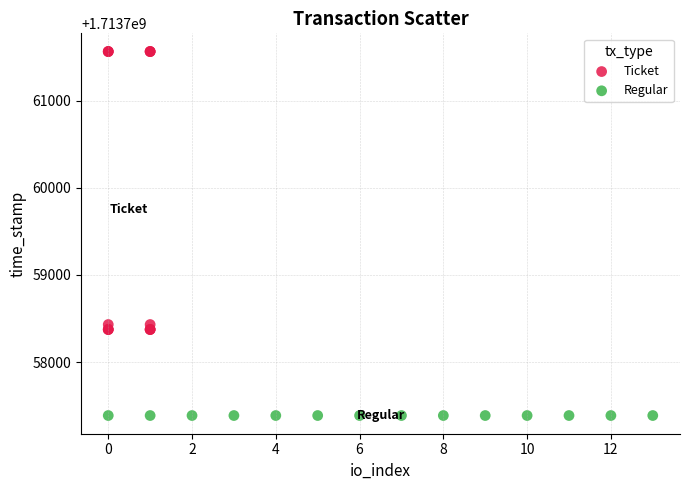

Which series reaches the minimum Y coordinate?

Regular